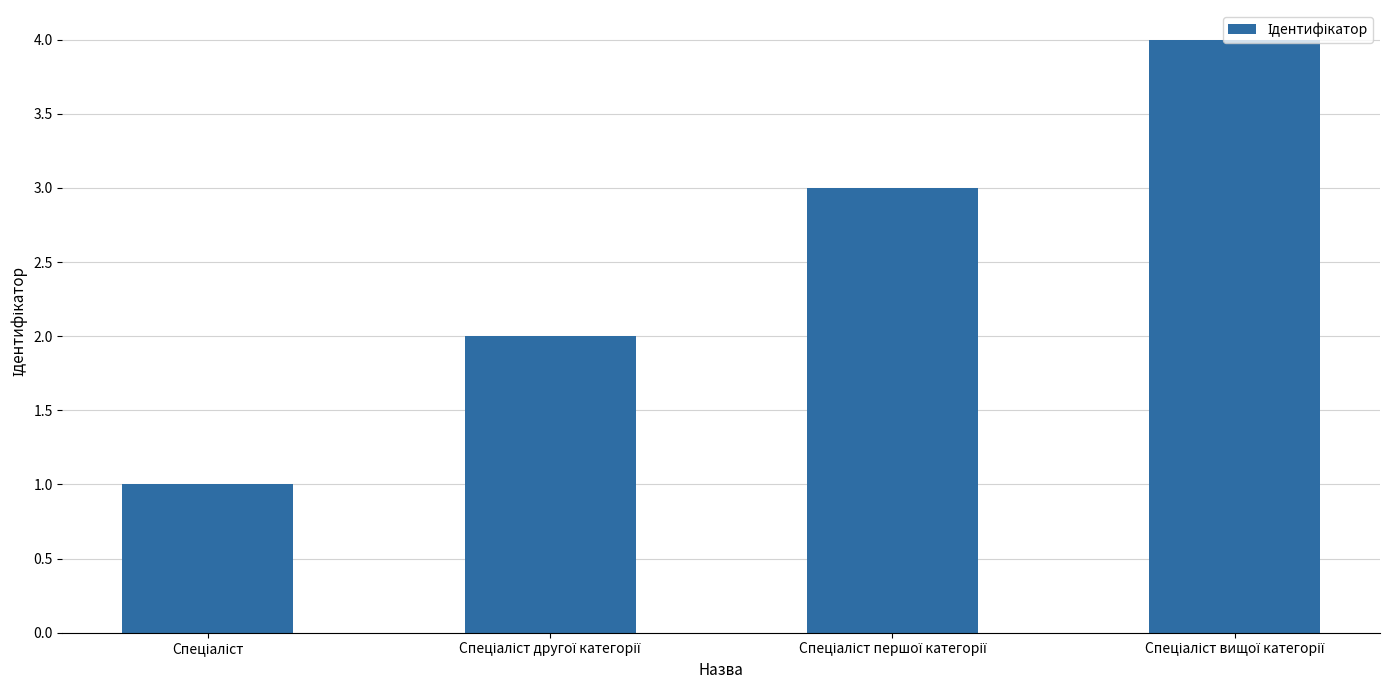

What is the greatest value displayed?

4